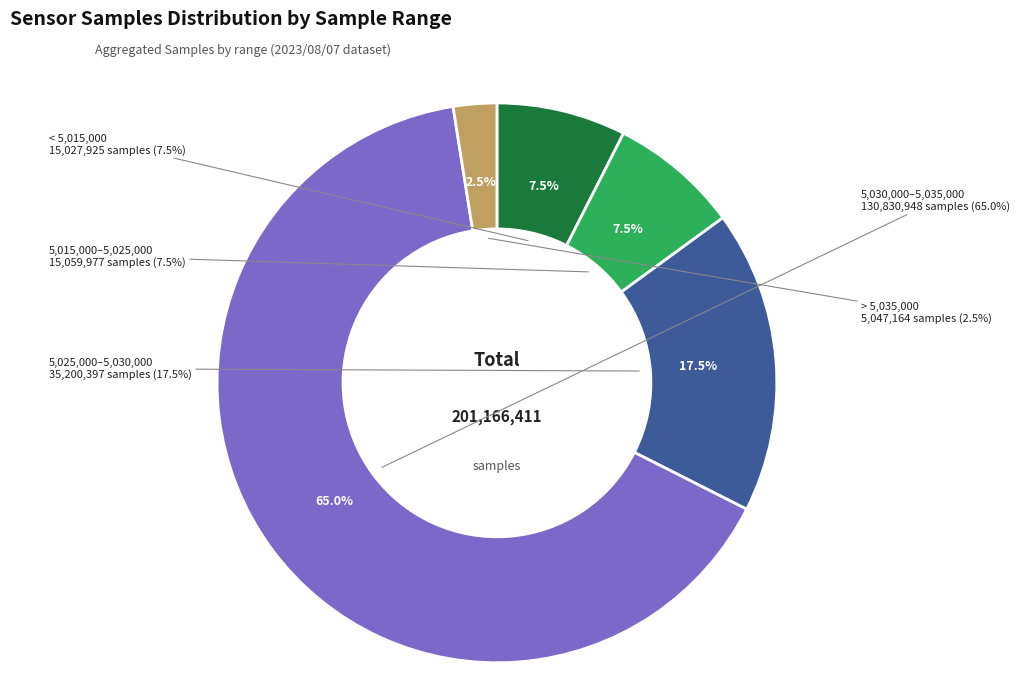

Is there any slice that represents more than half of the pie?

No